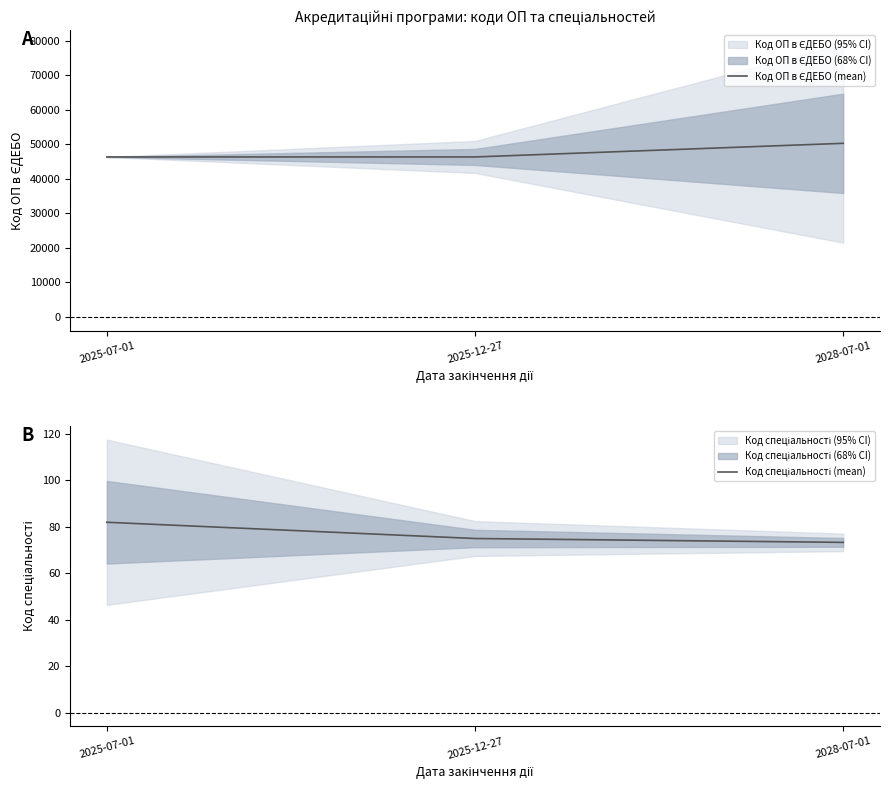

What is the difference between the highest and lowest values at 2025-07-01?

46239.2